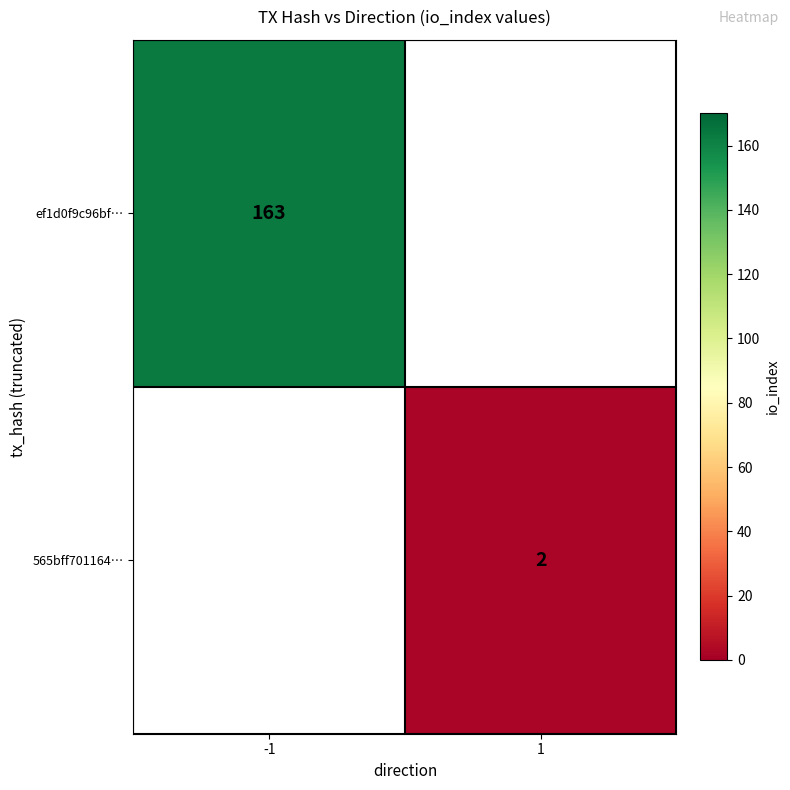

Count the number of categories in the chart.

2